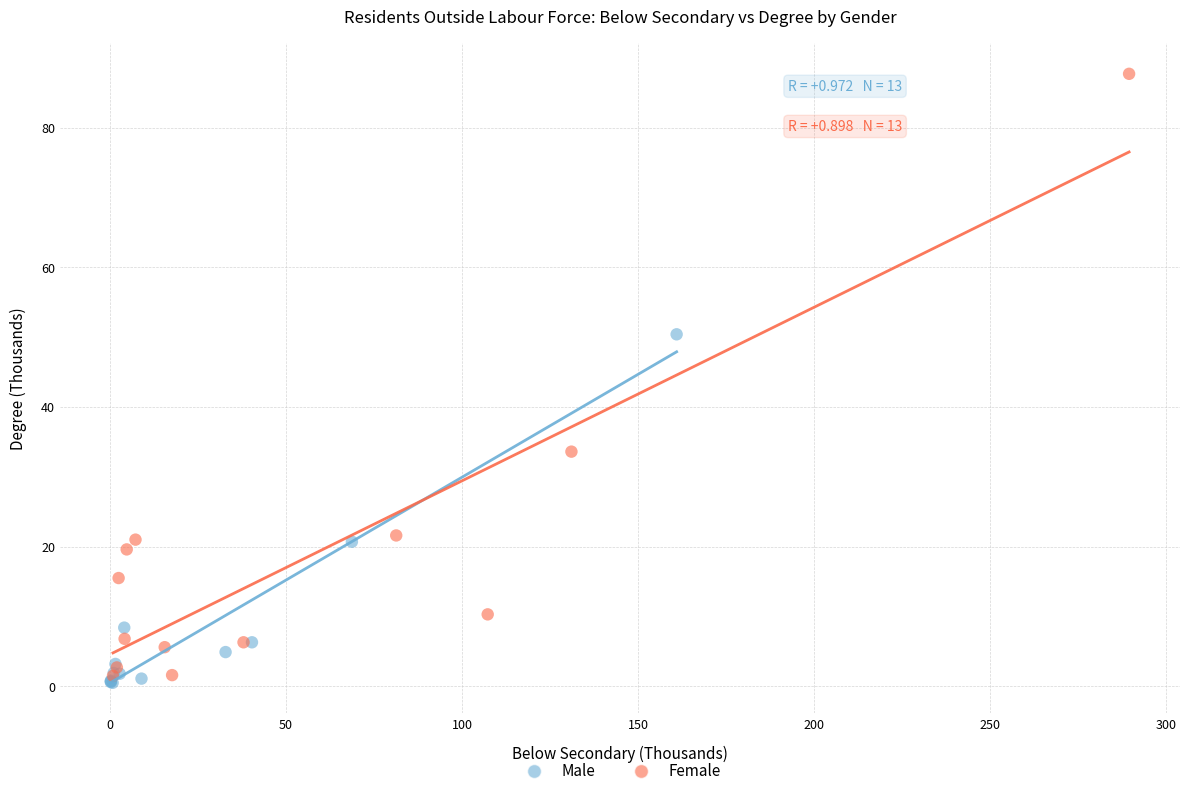

What are all the series names shown in the legend?

Male, Female